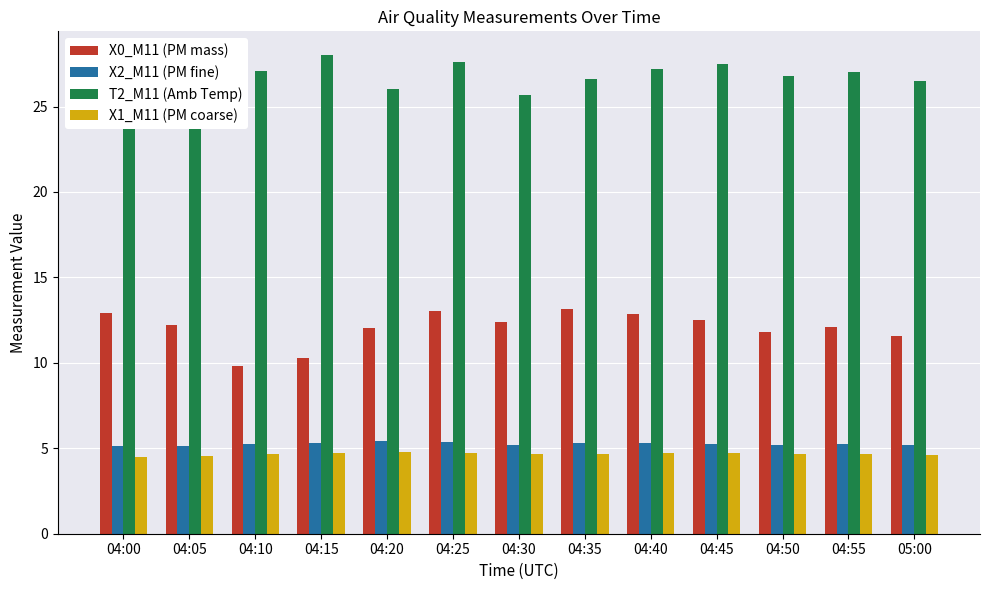

Which series has the widest spread of values?

X0_M11 (PM mass)